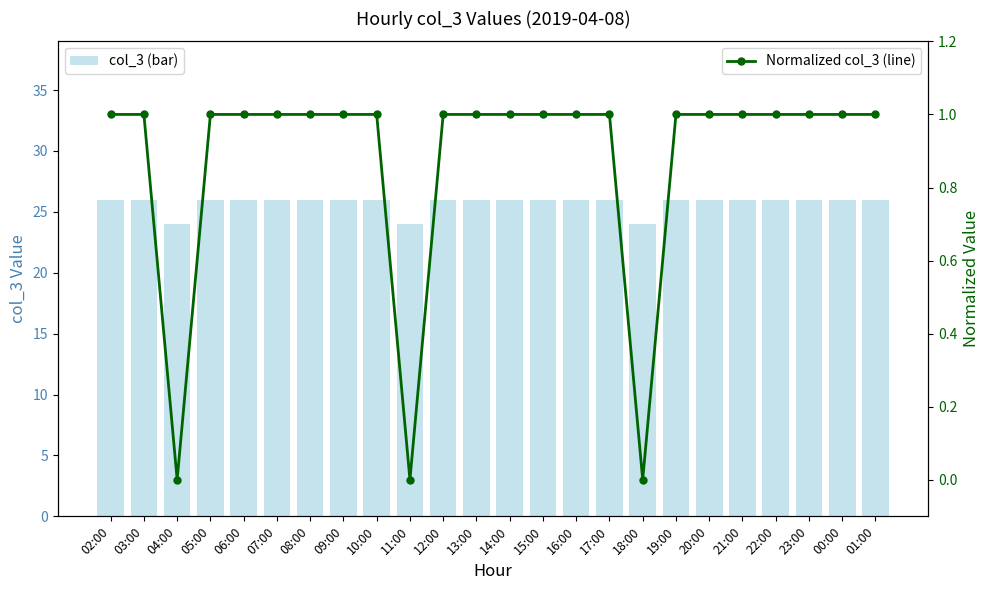

The Normalized col_3 (line) series shows 1 at 15:00. True or false?

True